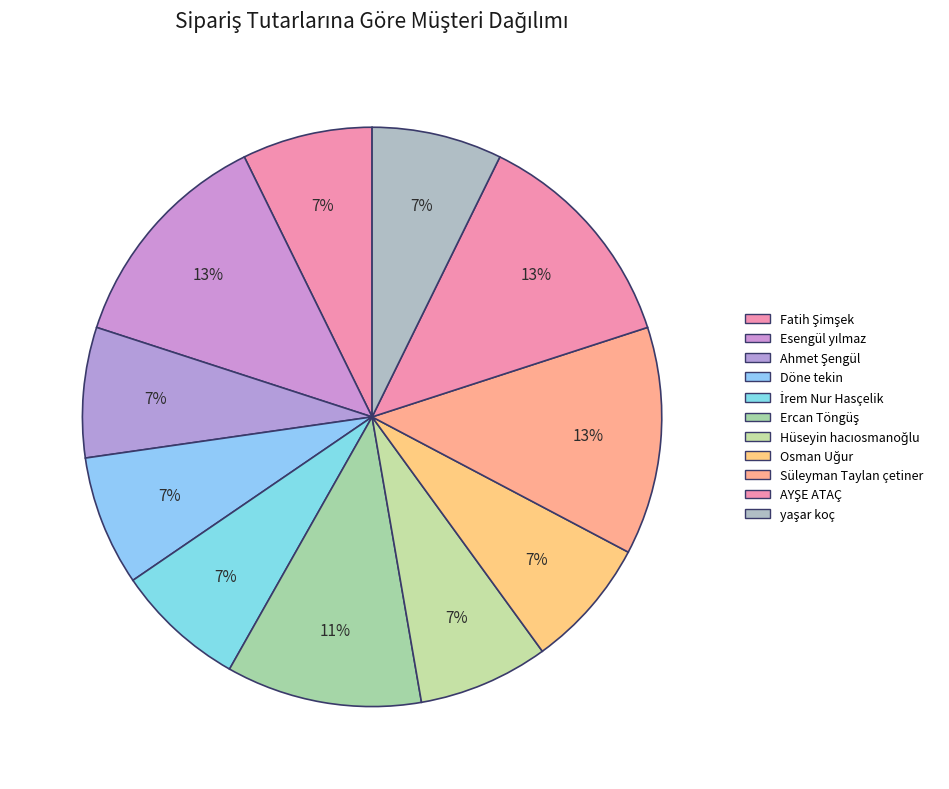

True or false: yaşar koç accounts for 1% of the total.

False